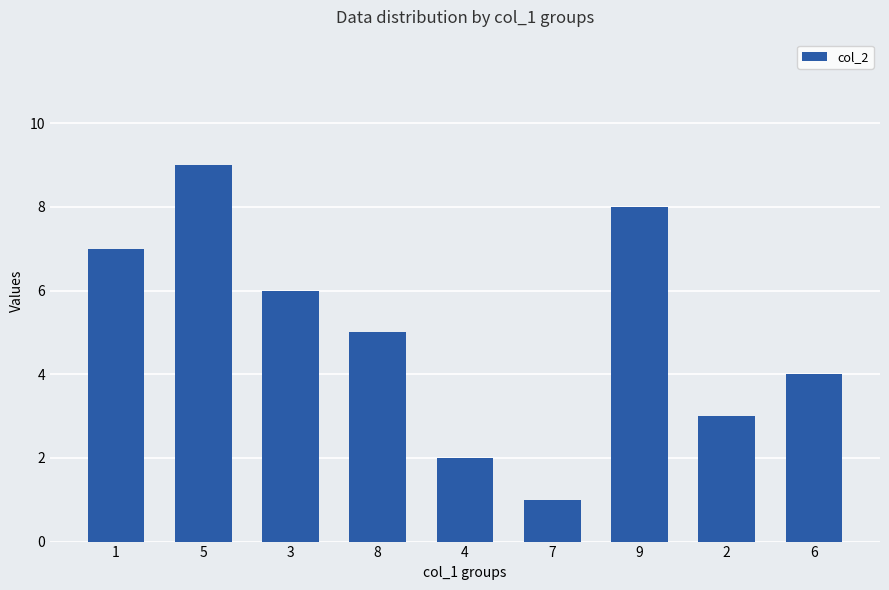

The value at 1 is 7. True or false?

True